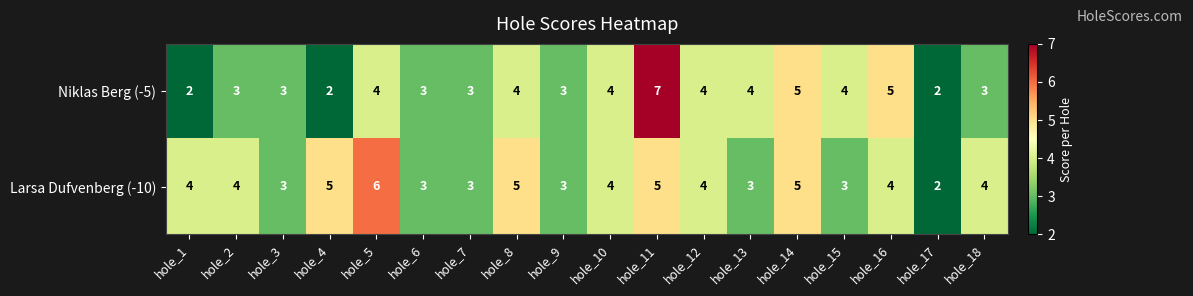

List the series in order of their peak value, lowest first.

Larsa Dufvenberg (-10), Niklas Berg (-5)